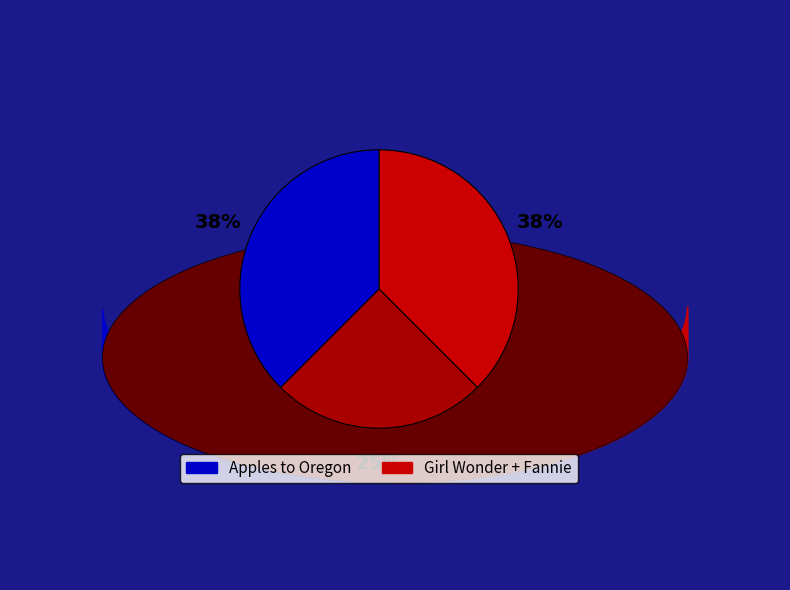

How many segments does this pie chart have?

3